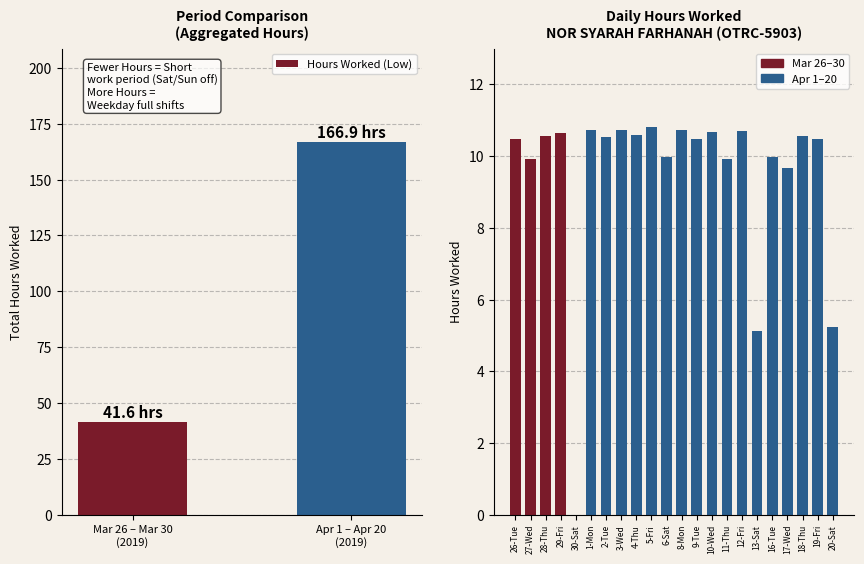

Does the chart contain any negative values?

No